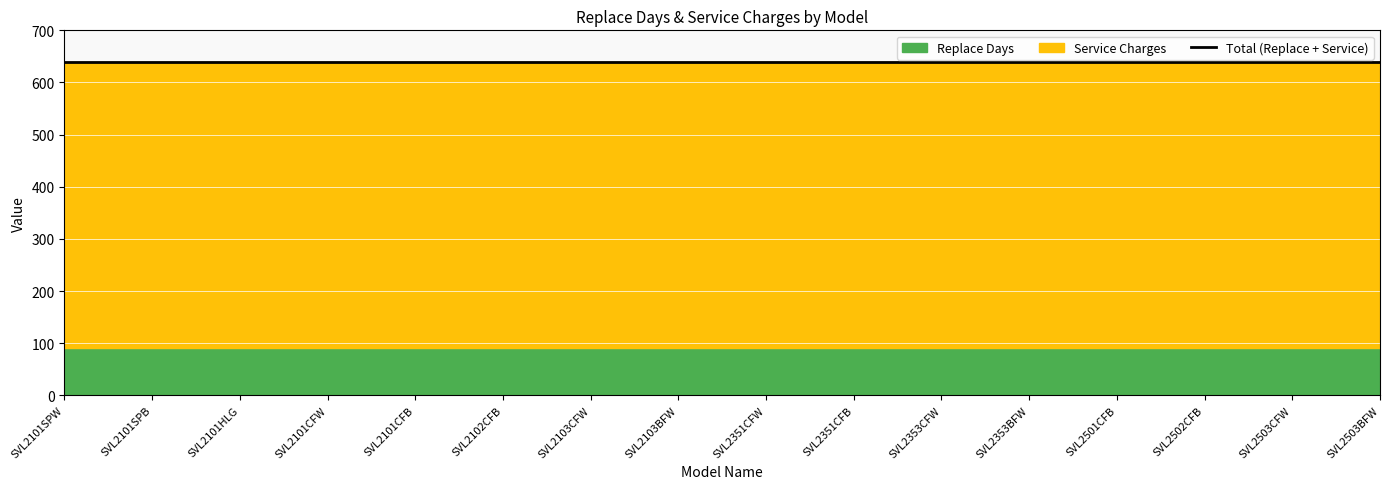

Which series has the largest total across all categories?

Service Charges